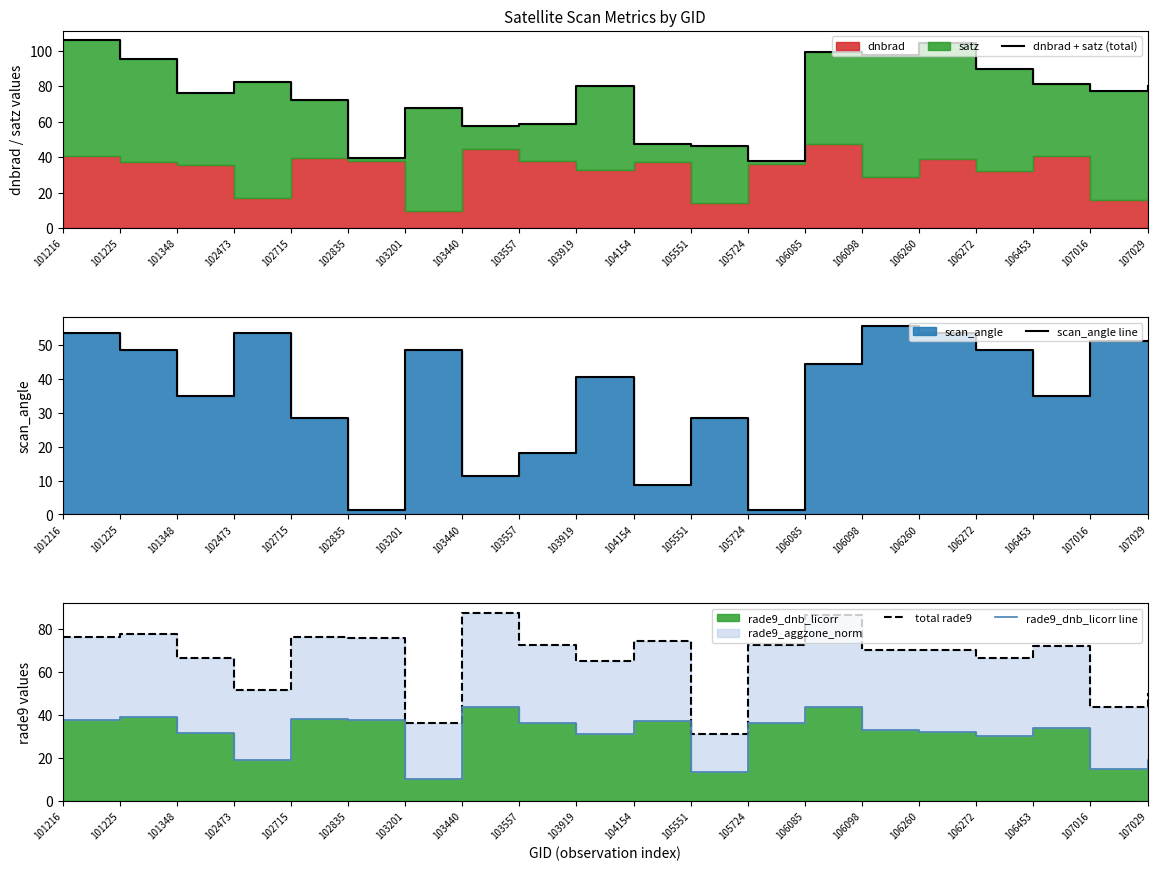

What is the maximum value shown in the chart?

106.0